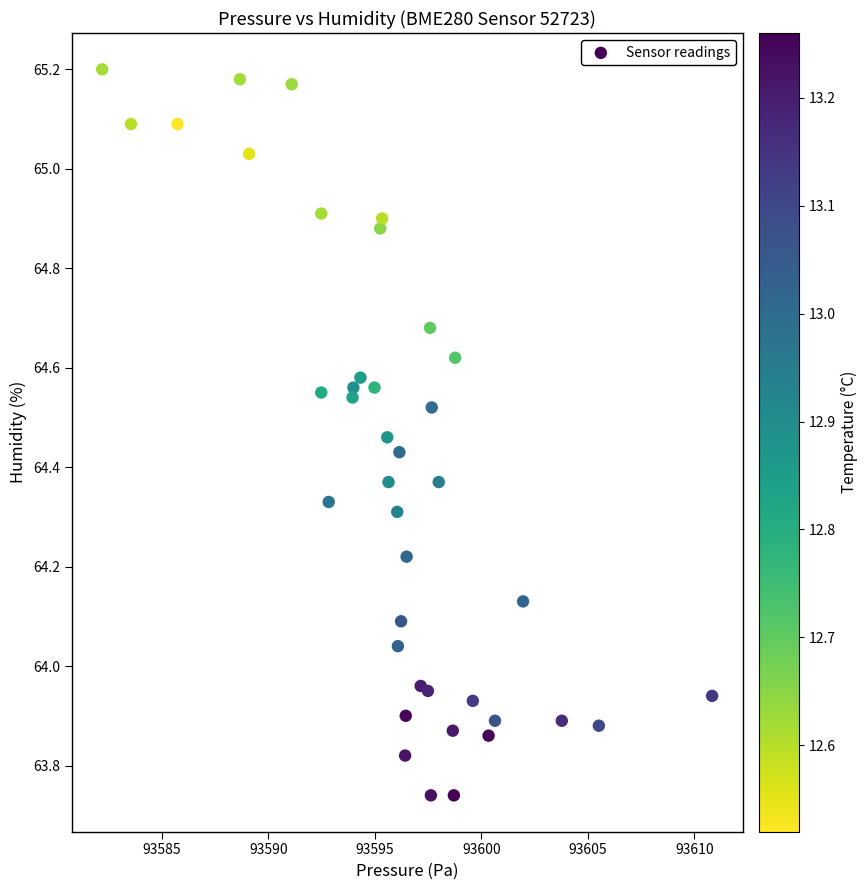

What is the range of Y values (max minus min)?

1.5